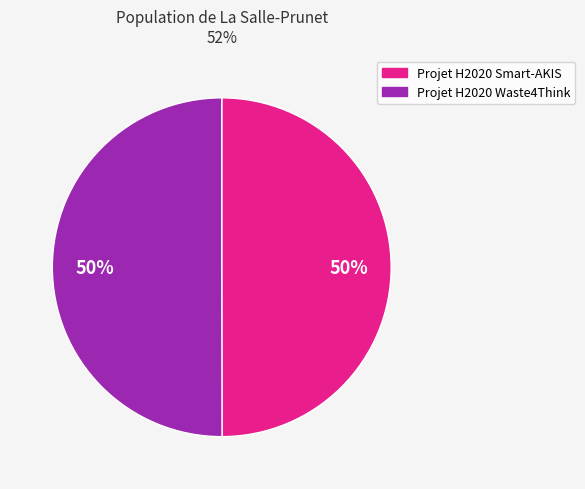

What is the ratio of the value at Projet H2020 Waste4Think to the value at Projet H2020 Smart-AKIS?

1.0